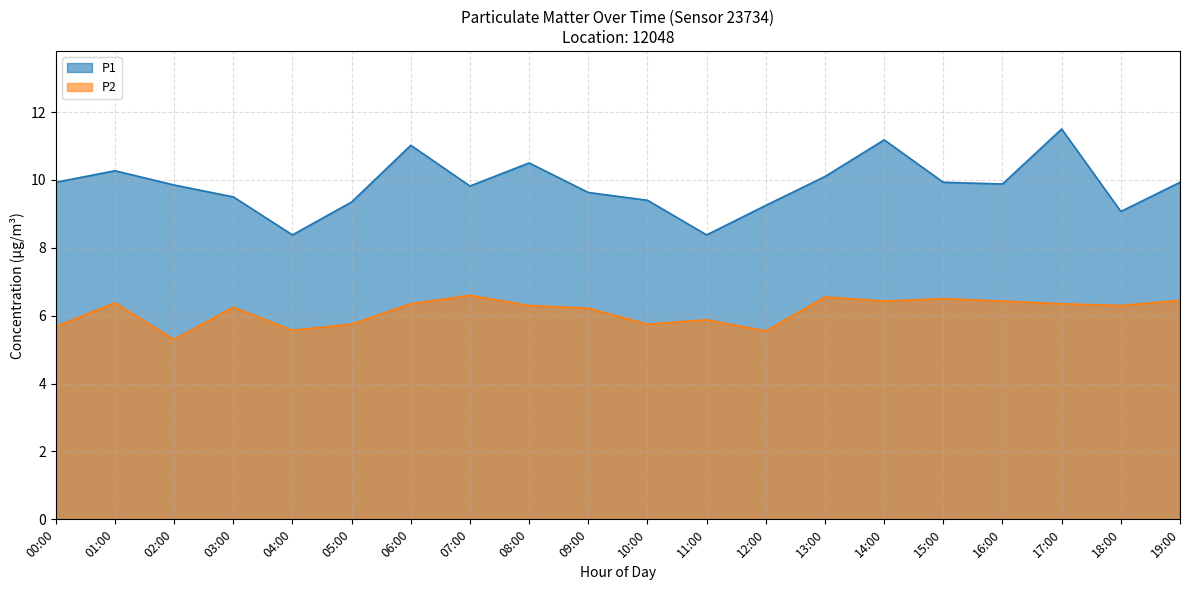

Which has a higher value, 13:00 or 16:00?

13:00